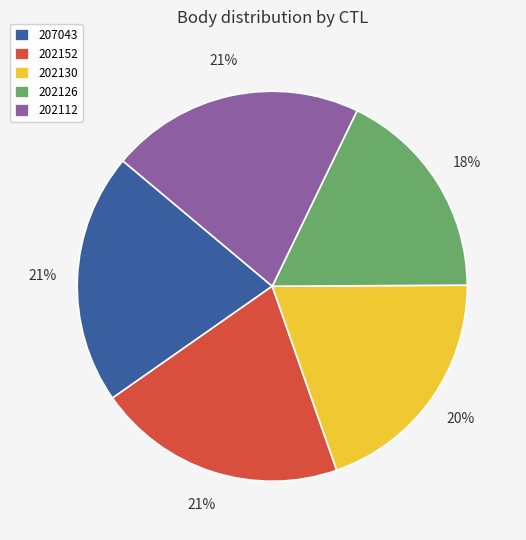

How many slices are in this pie chart?

5